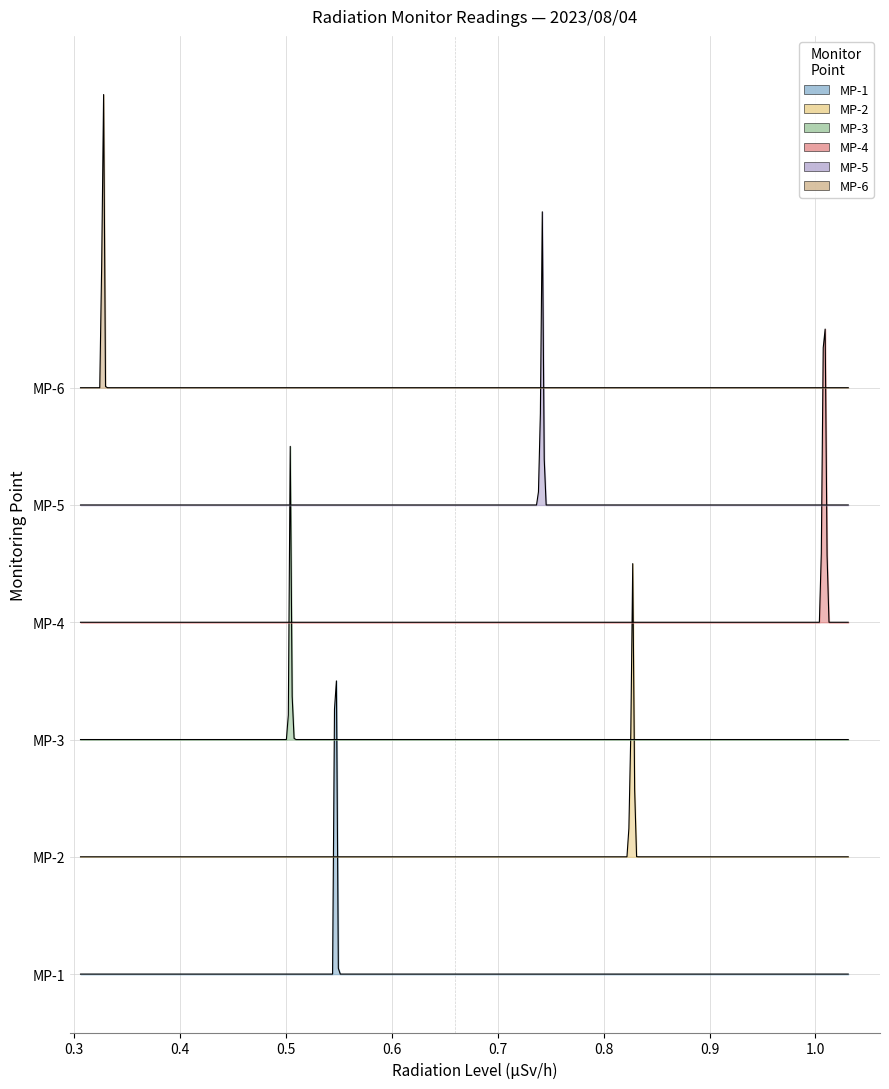

What is the sum of all MP-4 values?

39.3